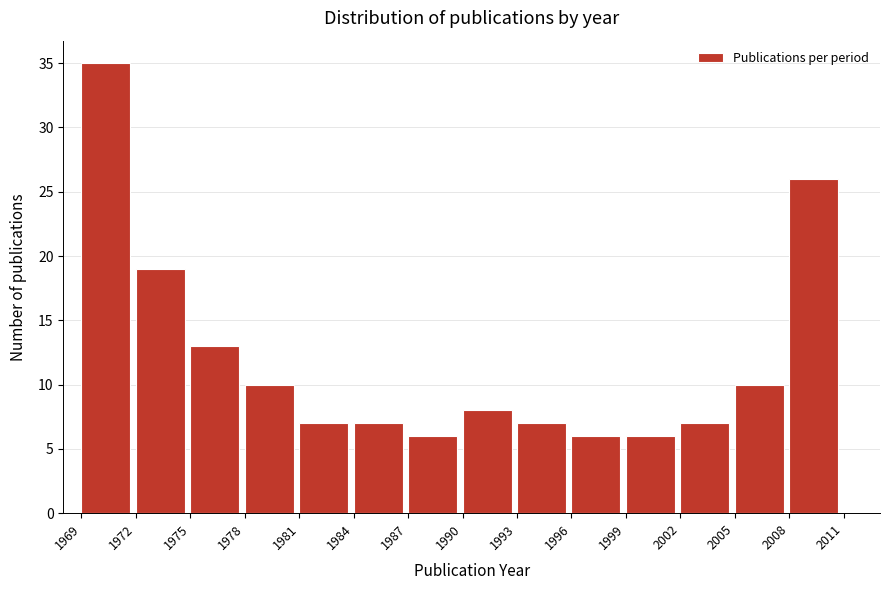

Reading left to right, transcribe this chart: for each bar, give the range it covers on the x-axis and its height. The values are not printed on the chart, so give them approximately, as read against the axis.

1969 to 1972: 35
1972 to 1975: 19
1975 to 1978: 13
1978 to 1981: 10
1981 to 1984: 7
1984 to 1987: 7
1987 to 1990: 6
1990 to 1993: 8
1993 to 1996: 7
1996 to 1999: 6
1999 to 2002: 6
2002 to 2005: 7
2005 to 2008: 10
2008 to 2011: 26